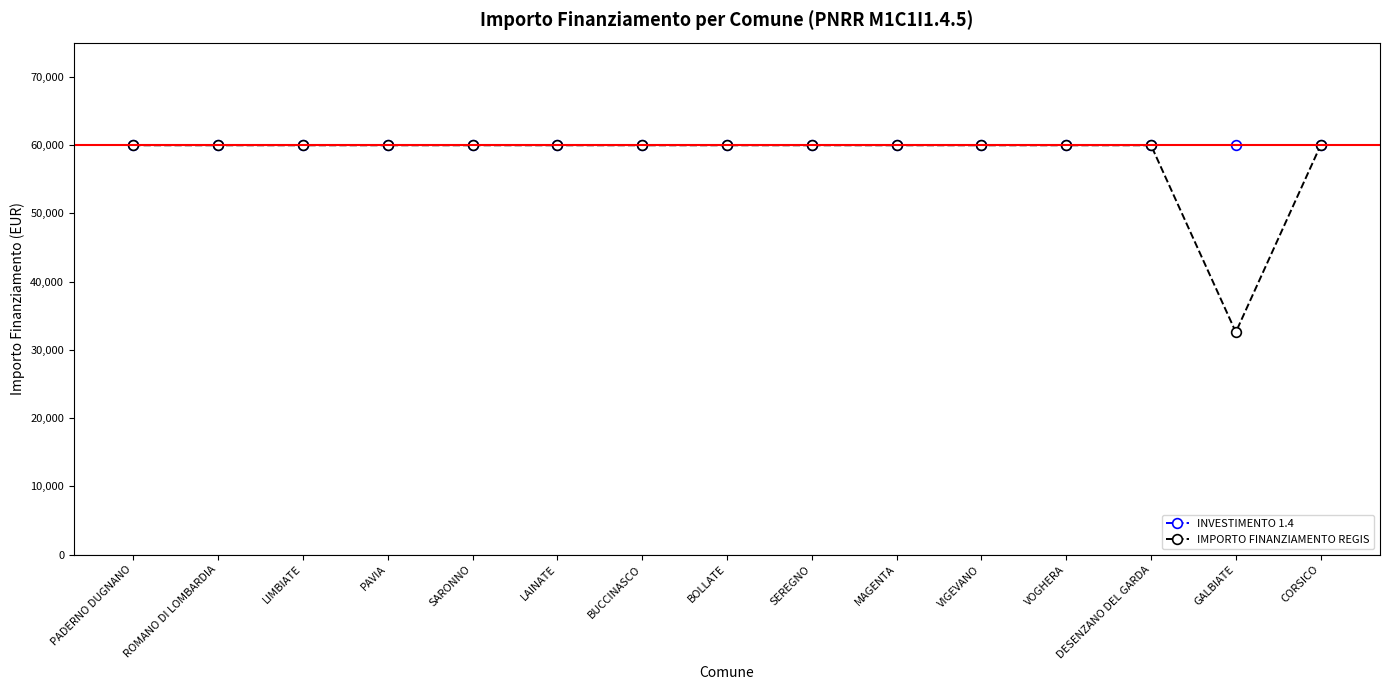

What is the total value across all series at LAINATE?

119932